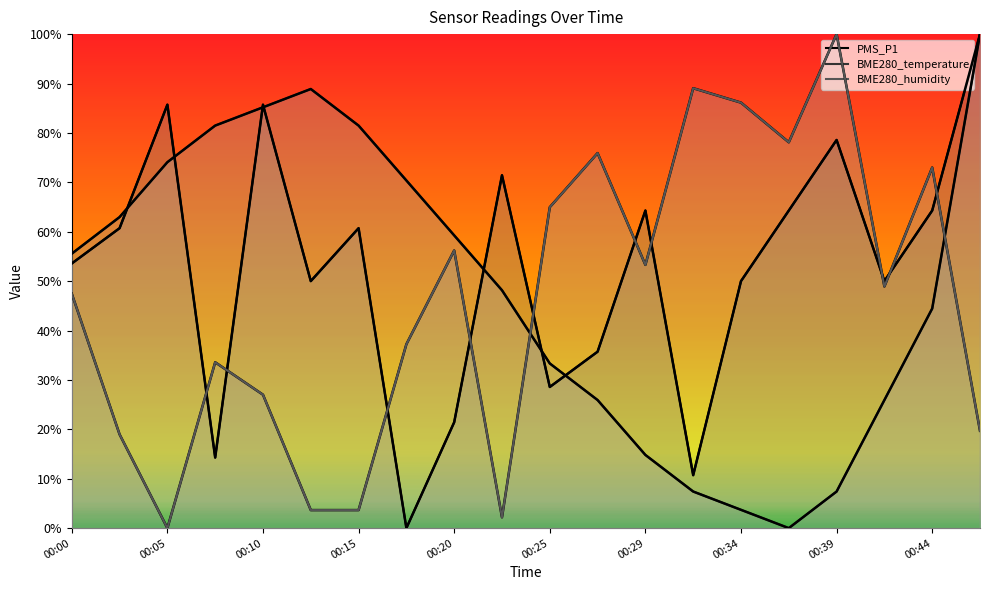

Between 00:17 and 00:32, which series saw the biggest shift?

BME280_temperature